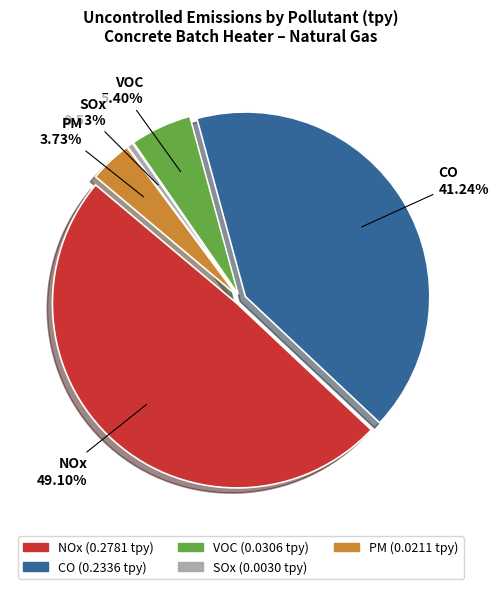

Is there a majority slice in this chart?

No